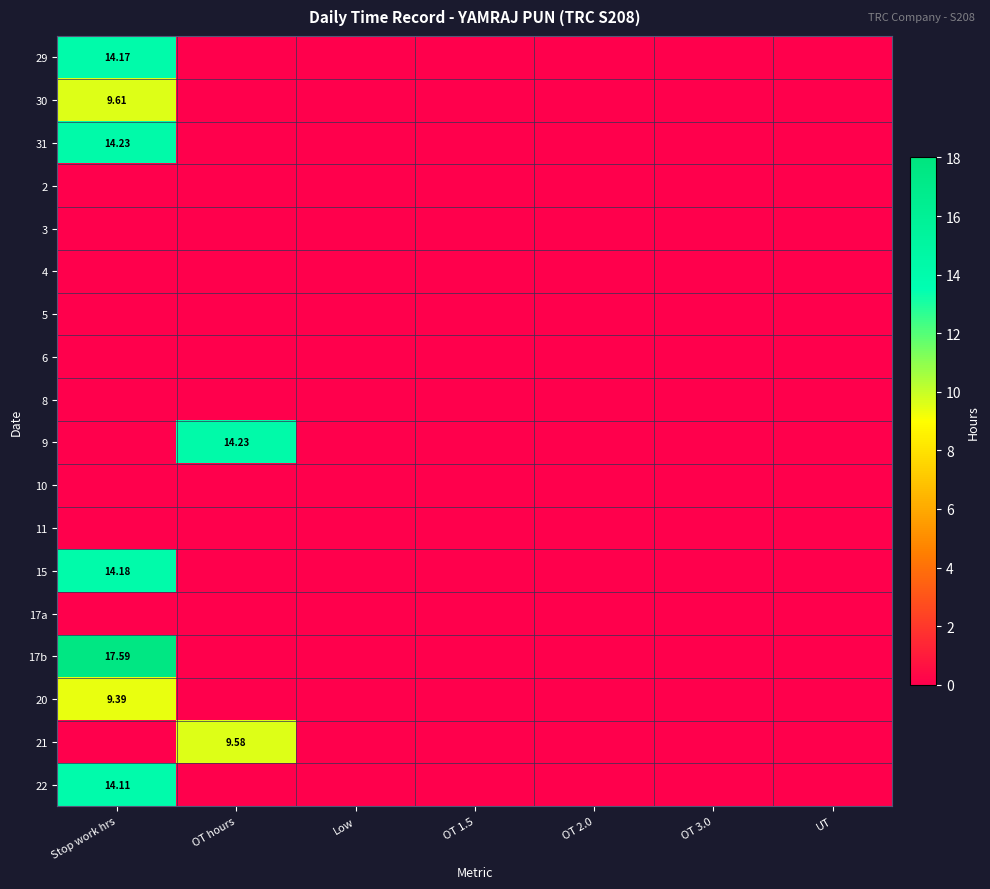

What is the difference between the highest and lowest values at OT hours?

14.2